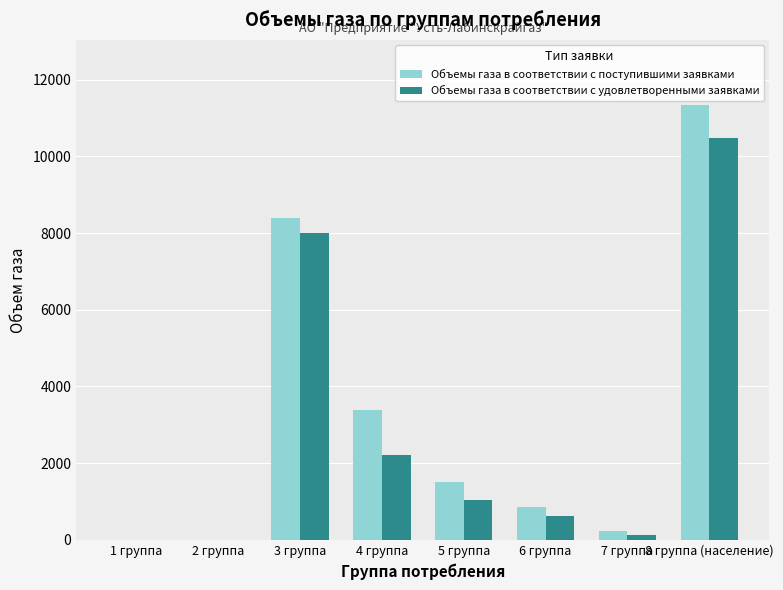

The value of Объемы газа в соответствии с удовлетворенными заявками at 6 группа is 613.5. True or false?

True